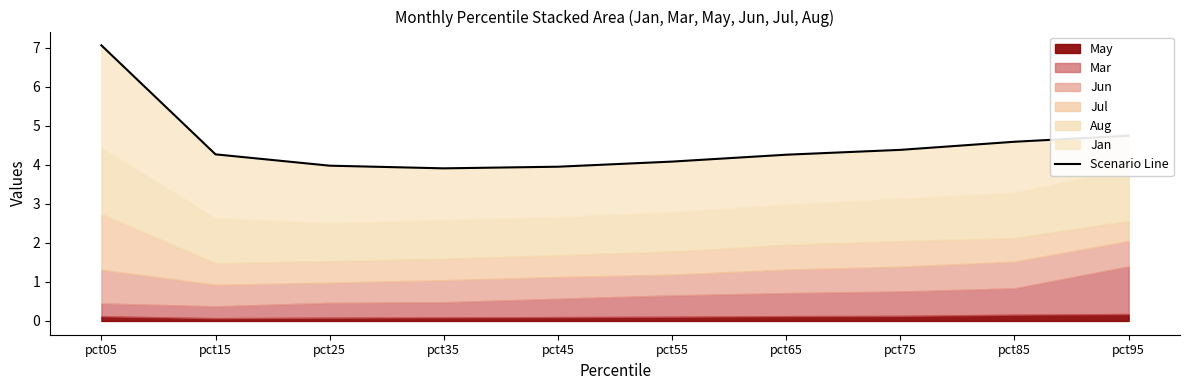

At which label is the value closest to 5?

pct95